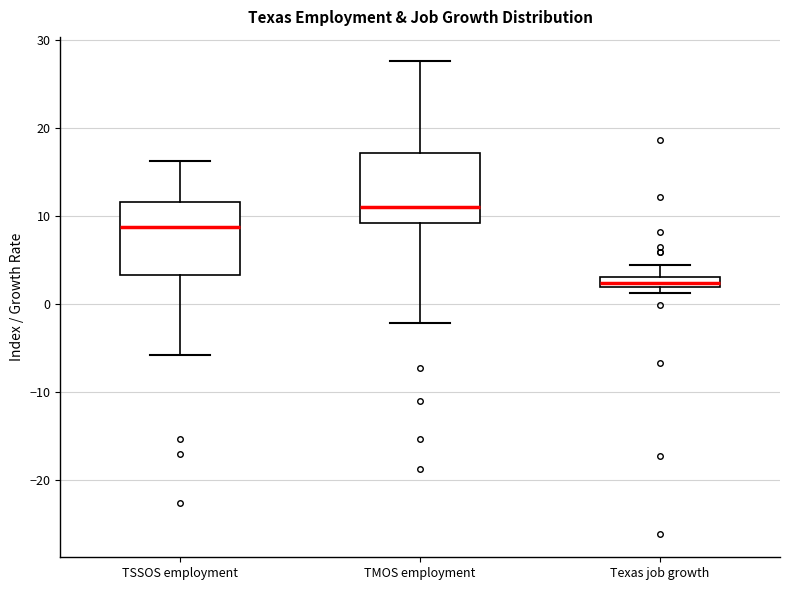

Where is the upper edge of the box for Texas job growth on the y-axis? The values are not printed on the chart, so give them approximately, as read against the axis.

3